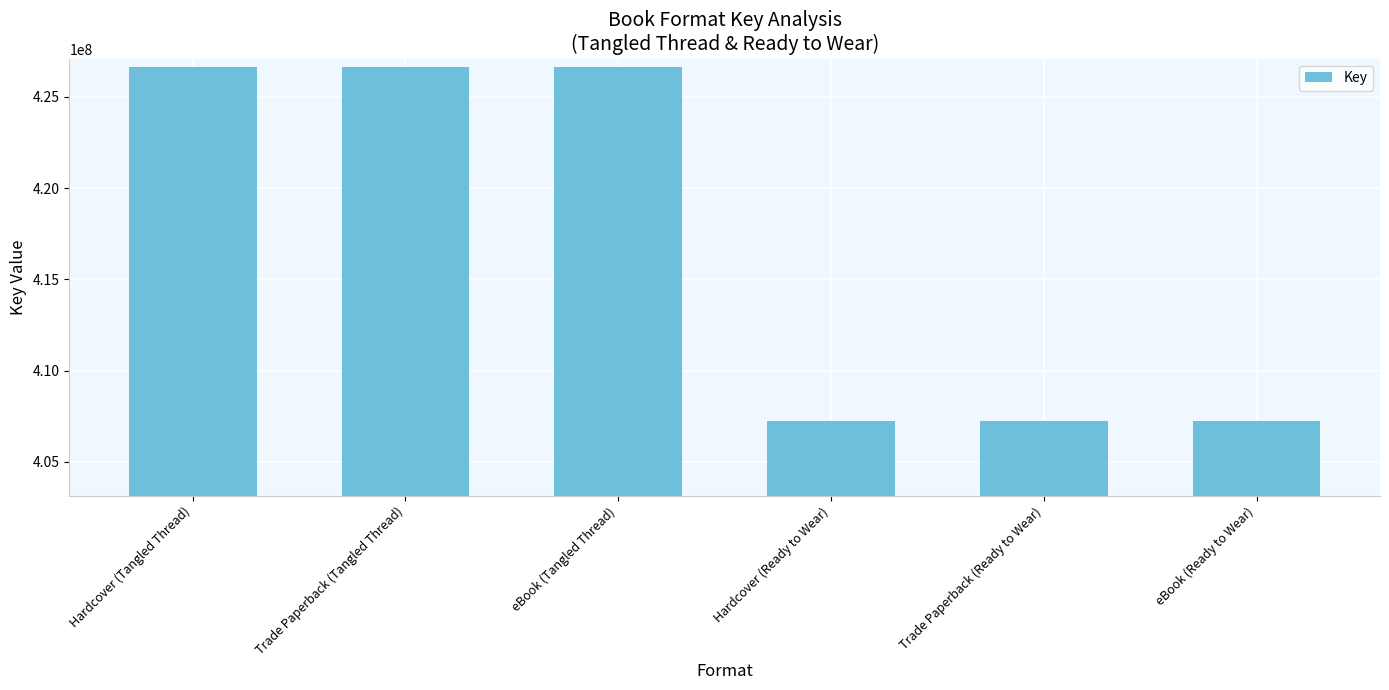

Reading left to right, extract all data points from this chart.

Hardcover (Tangled Thread)=426665468	Trade Paperback (Tangled Thread)=426665468	eBook (Tangled Thread)=426665468	Hardcover (Ready to Wear)=407221370	Trade Paperback (Ready to Wear)=407221370	eBook (Ready to Wear)=407221370